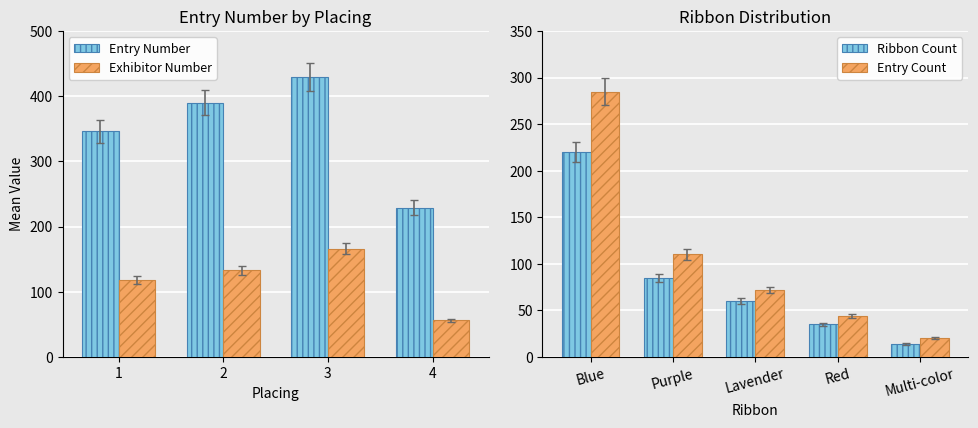

List the labels in order of Entry Number value, largest first.

3, 2, 1, 4